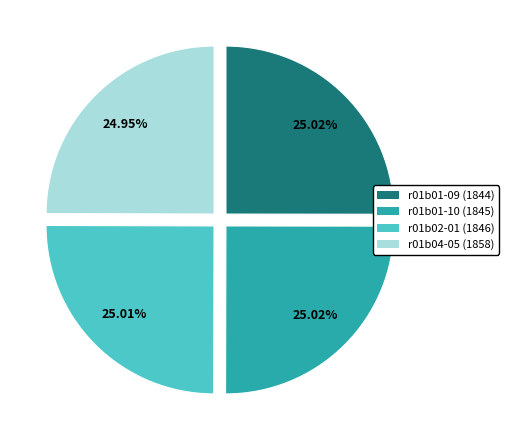

How many segments does this pie chart have?

4